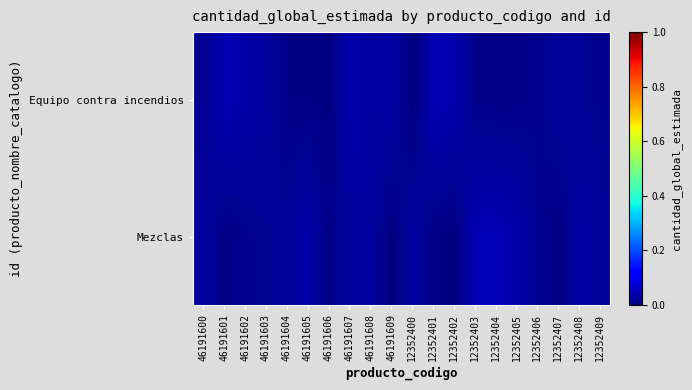

Reading left to right, what are all the values shown in this chart?

Equipo contra incendios: 46191600=0.0	46191601=0.0	46191602=0.0	46191603=0.0	46191604=0.0	46191605=0.0	46191606=0.0	46191607=0.0	46191608=0.0	46191609=0.0	12352400=0.0	12352401=0.0	12352402=0.0	12352403=0.0	12352404=0.0	12352405=0.0	12352406=0.0	12352407=0.0	12352408=0.0	12352409=0.0
Mezclas: 46191600=0.0	46191601=0.0	46191602=0.0	46191603=0.0	46191604=0.0	46191605=0.0	46191606=0.0	46191607=0.0	46191608=0.0	46191609=0.0	12352400=0.0	12352401=0.0	12352402=0.0	12352403=0.0	12352404=0.0	12352405=0.0	12352406=0.0	12352407=0.0	12352408=0.0	12352409=0.0